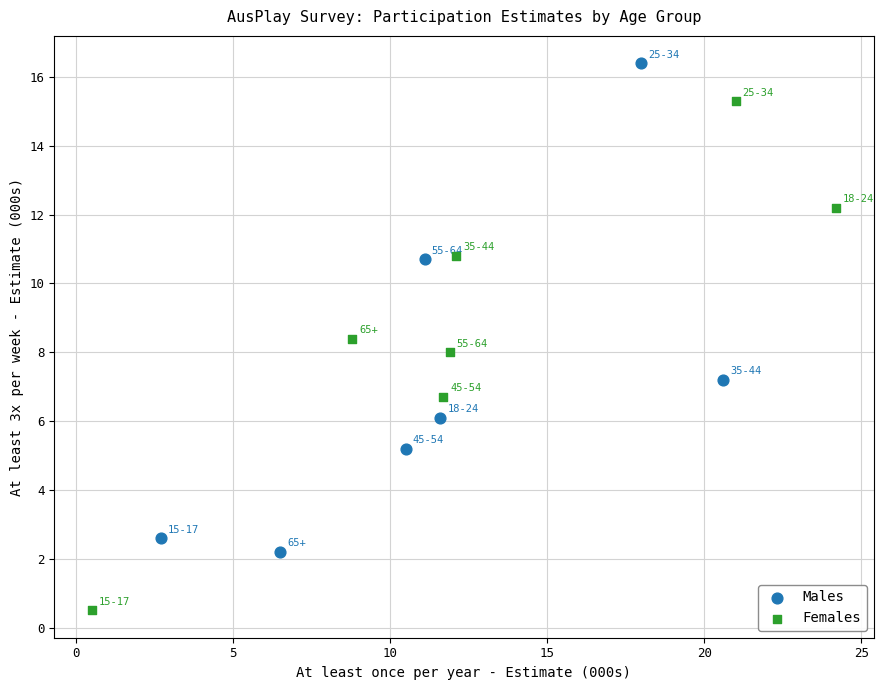

Which series has the widest spread of Y values?

Females